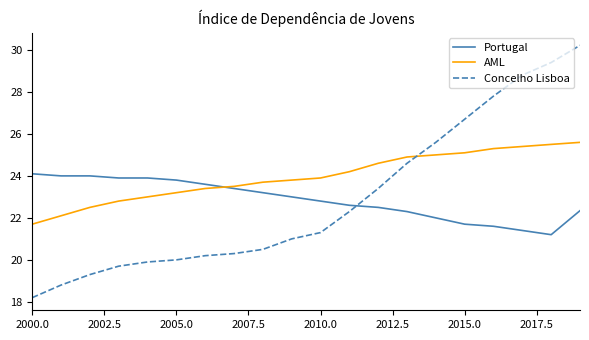

How many intersections are there between AML and Concelho Lisboa?

1